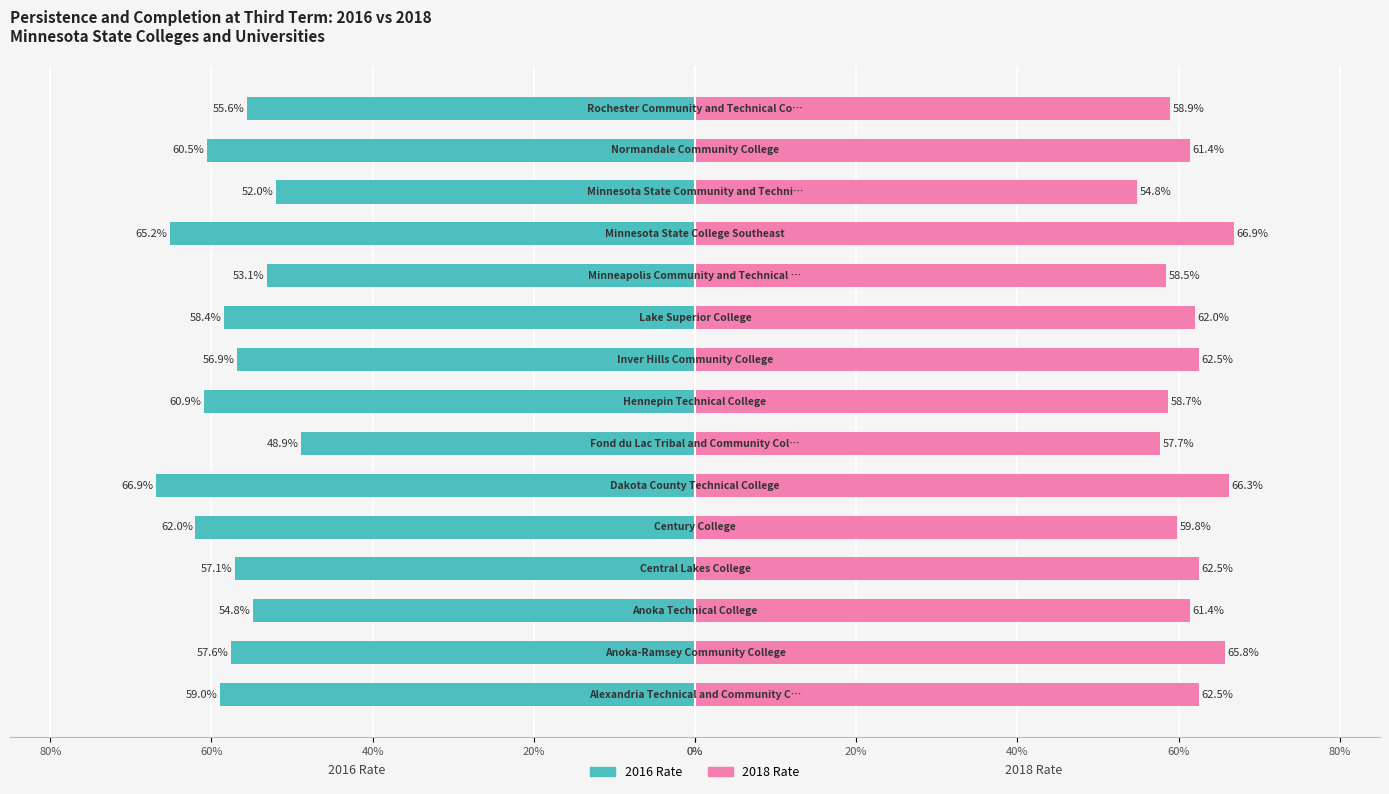

Between Anoka Technical College and Lake Superior College, which series saw the biggest shift?

2016